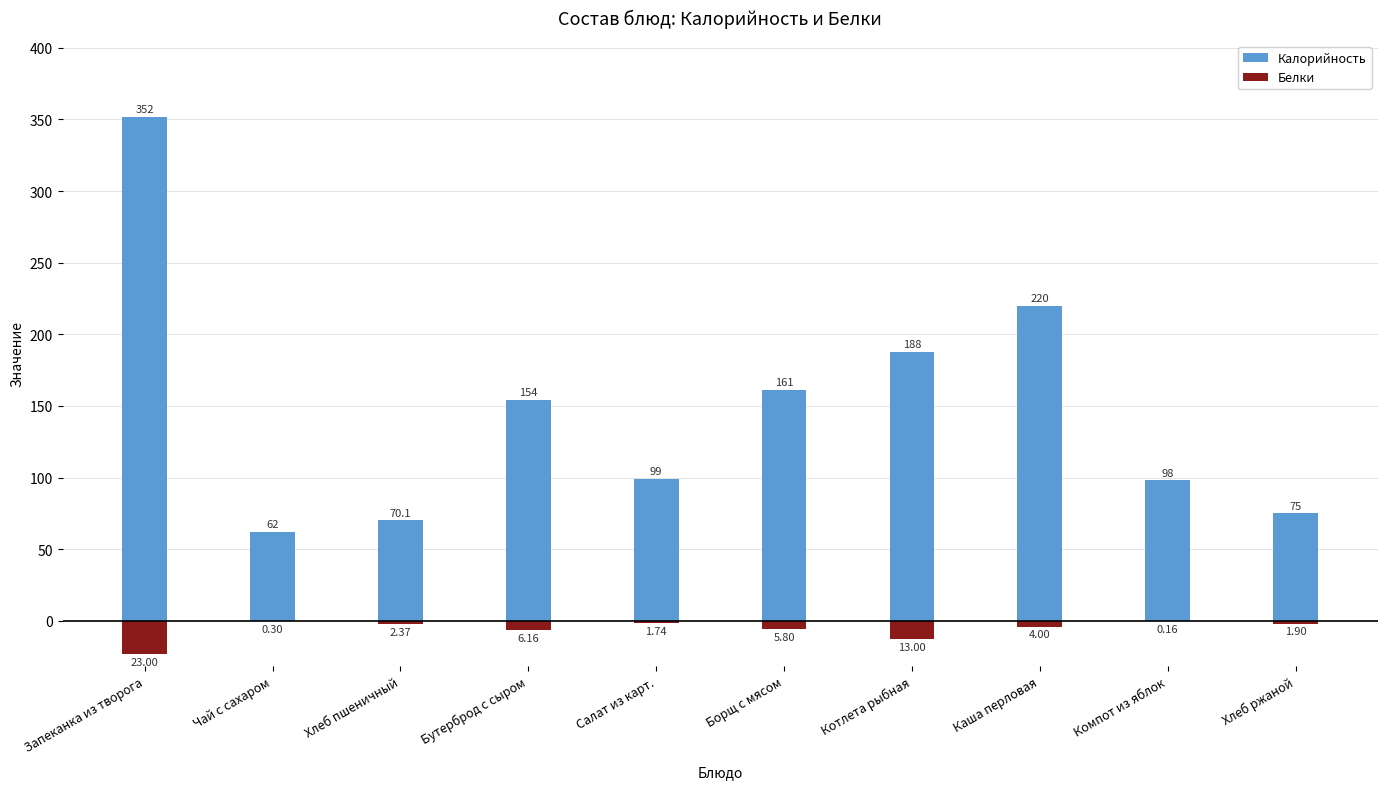

The value of Калорийность at Чай с сахаром is 62.0. True or false?

True